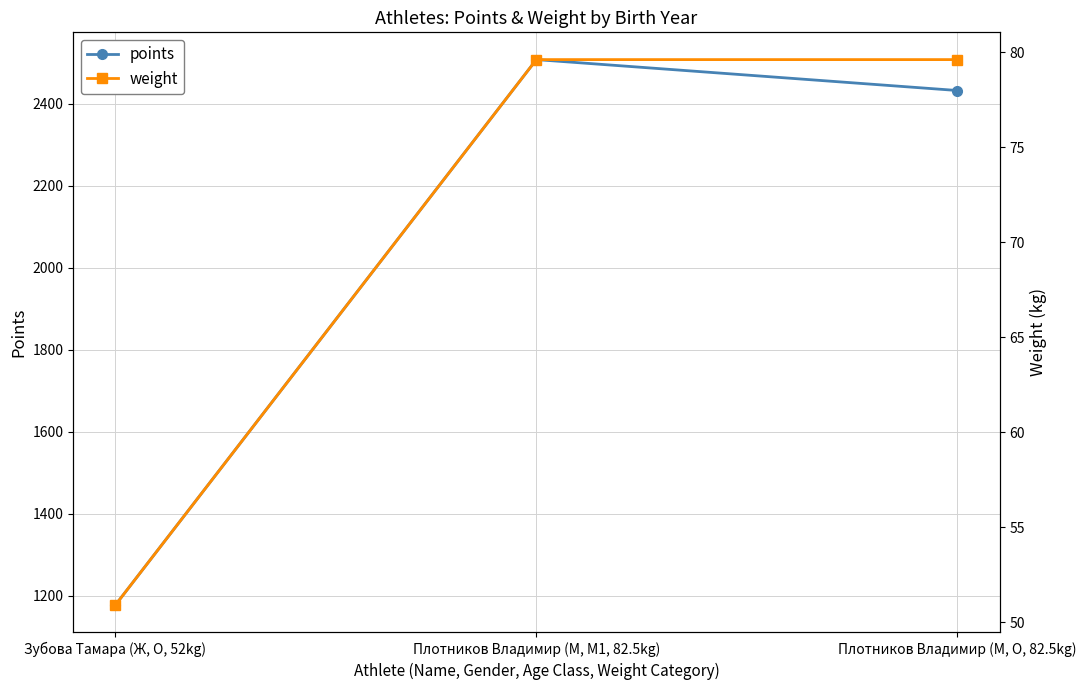

What is the sum of the points values at Зубова Тамара (Ж, O, 52kg) and Плотников Владимир (М, M1, 82.5kg)?

3684.8